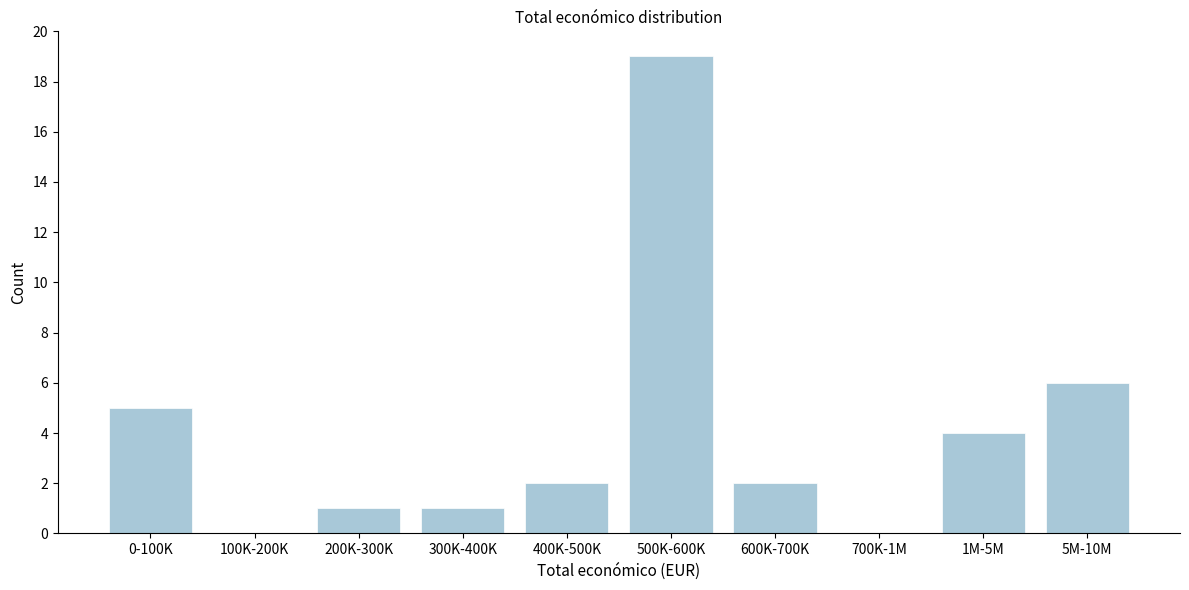

Reading left to right, what are all the values shown in this chart?

0-100K=5	100K-200K=0	200K-300K=1	300K-400K=1	400K-500K=2	500K-600K=19	600K-700K=2	700K-1M=0	1M-5M=4	5M-10M=6